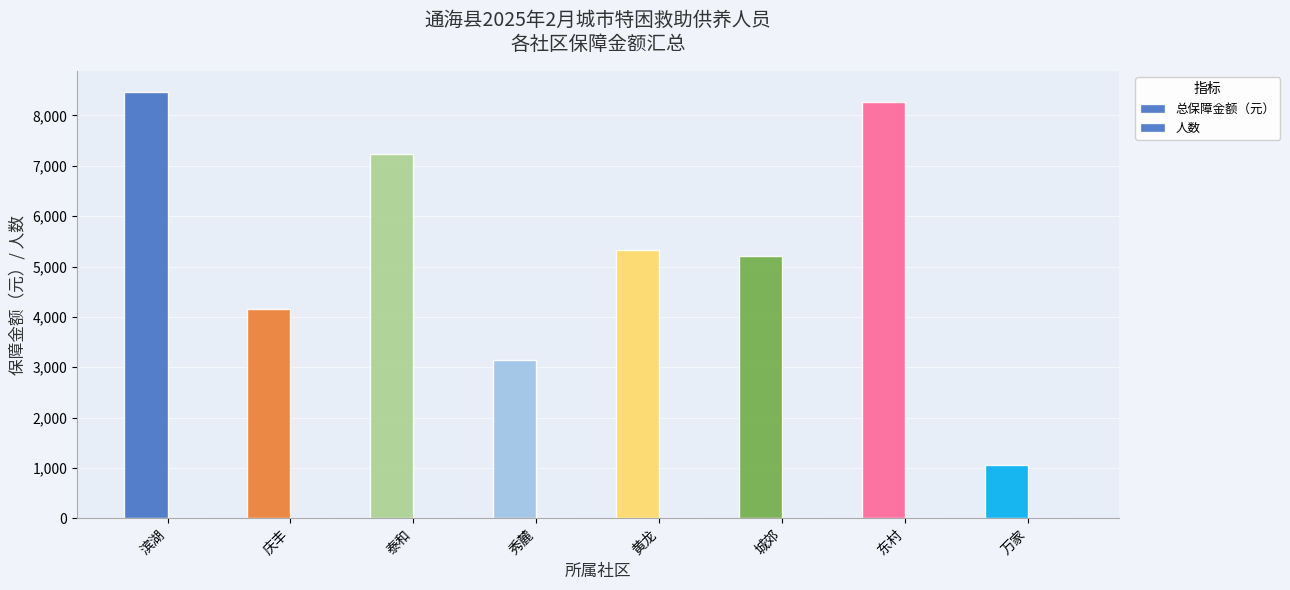

What is the label of the 7th bar from the left?

东村